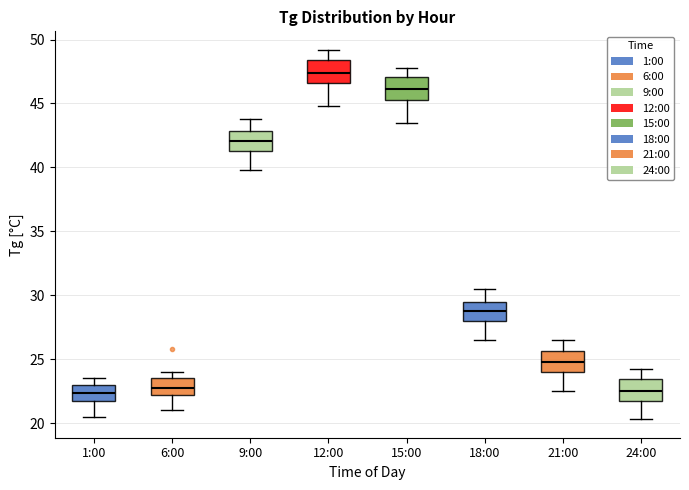

Reading left to right, transcribe this box plot: for each box, give where its median line is, the range the box spans, and where its two whiskers end, as read against the y-axis. The values are not printed on the chart, so give them approximately, as read against the axis.

1:00: median 22.5, box 21.5 to 23.0, whiskers 20.5 to 23.5
6:00: median 23.0, box 22.0 to 23.5, whiskers 21.0 to 24.0
9:00: median 42.0, box 41.5 to 43.0, whiskers 40.0 to 44.0
12:00: median 47.5, box 46.5 to 48.5, whiskers 45.0 to 49.0
15:00: median 46.0, box 45.5 to 47.0, whiskers 43.5 to 48.0
18:00: median 29.0, box 28.0 to 29.5, whiskers 26.5 to 30.5
21:00: median 25.0, box 24.0 to 25.5, whiskers 22.5 to 26.5
24:00: median 22.5, box 21.5 to 23.5, whiskers 20.5 to 24.0